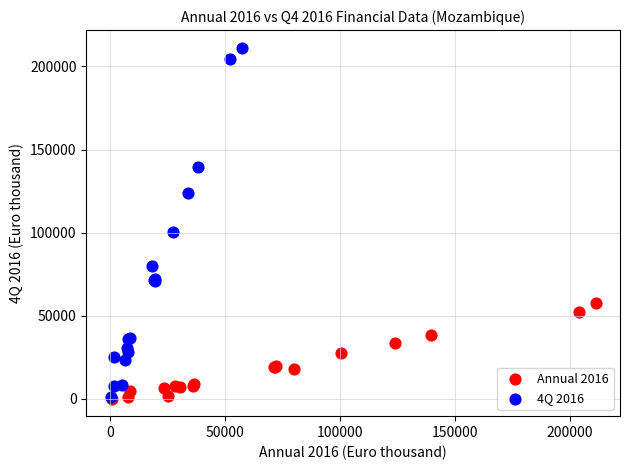

Which series has the largest Y range (max minus min)?

4Q 2016